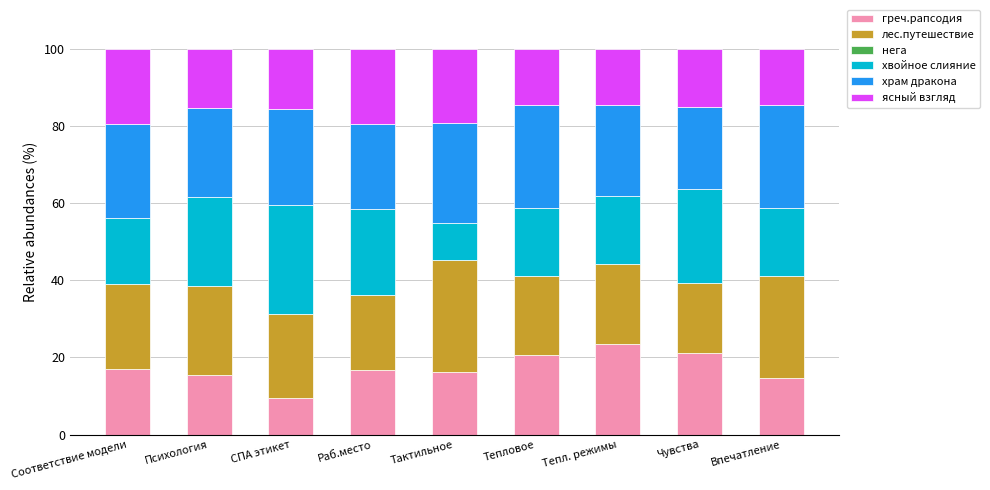

True or false: греч.рапсодия has a value of 23.5 at Тепл. режимы.

True